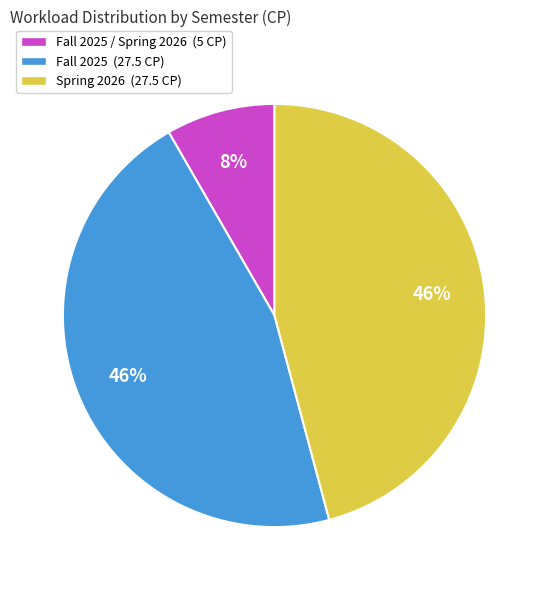

Is it true that Fall 2025 / Spring 2026 (5 CP) is 1% of the pie?

False